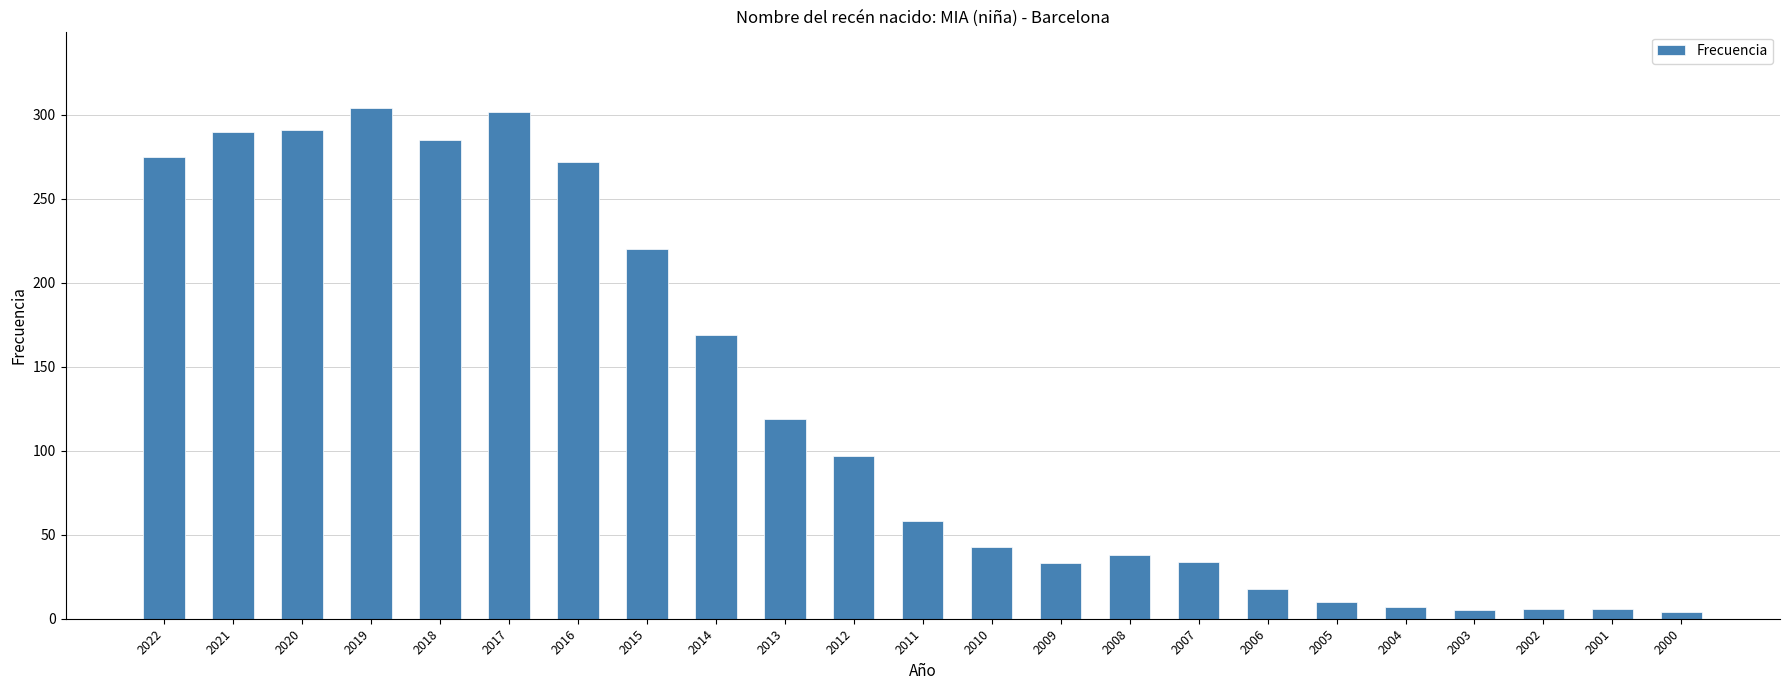

What is the greatest value displayed?

304